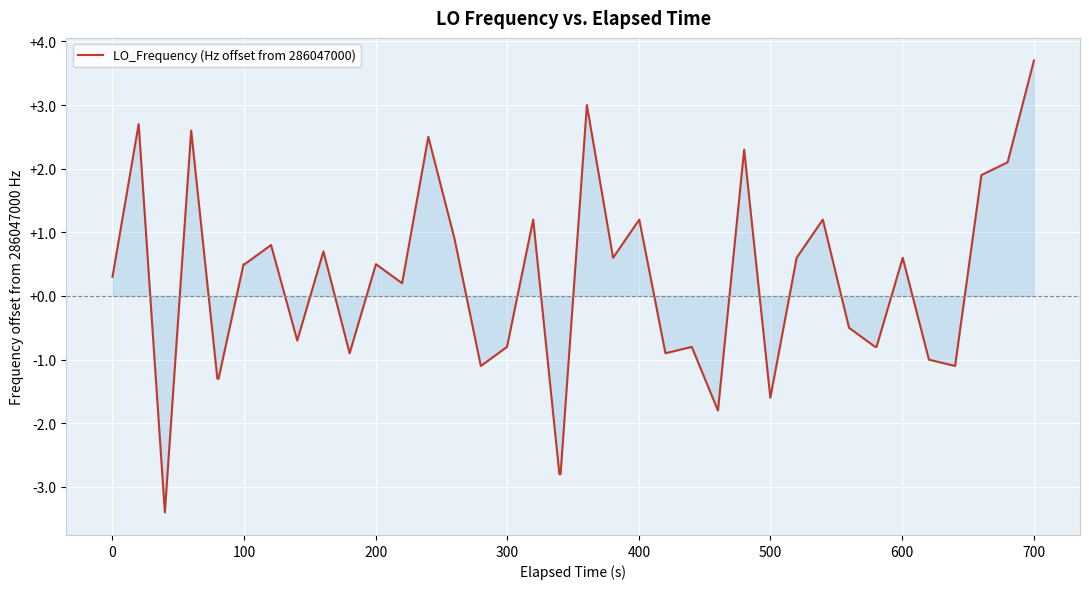

What is the maximum value shown in the chart?

3.7